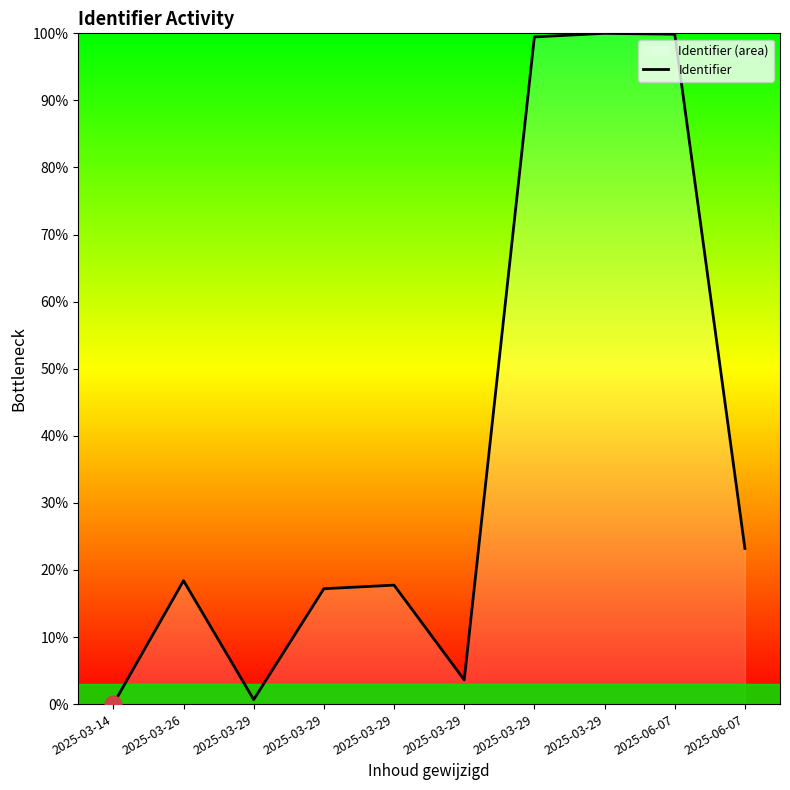

What is the maximum value shown in the chart?

100.0